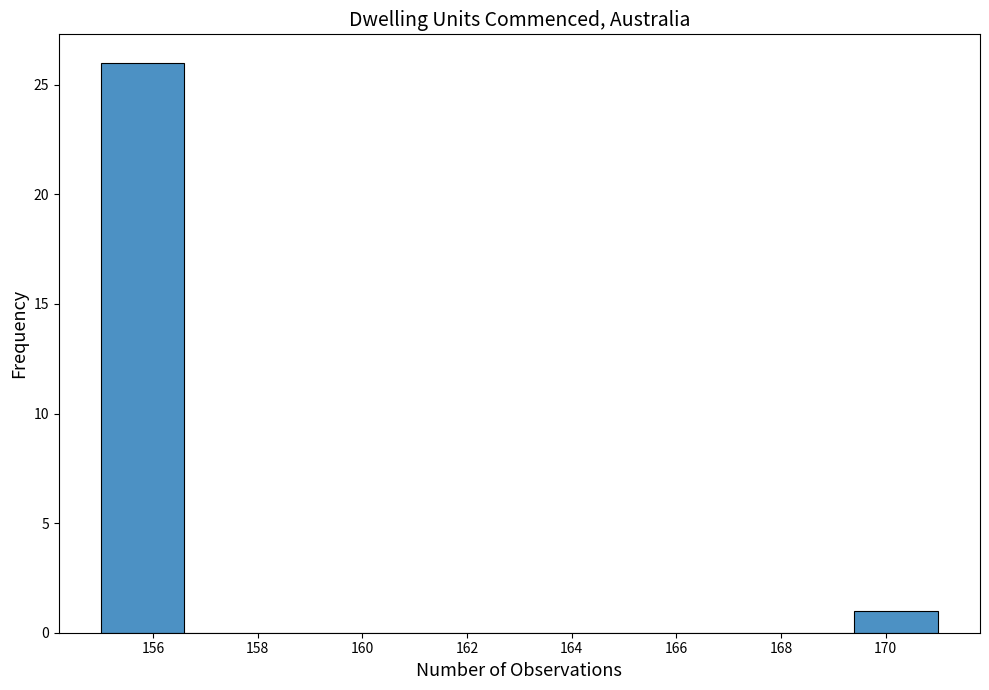

Reading left to right, transcribe this chart: for each bar, give the range it covers on the x-axis and its height. The values are not printed on the chart, so give them approximately, as read against the axis.

155.0 to 156.6: 26
156.6 to 158.2: 0
158.2 to 159.8: 0
159.8 to 161.4: 0
161.4 to 163.0: 0
163.0 to 164.6: 0
164.6 to 166.2: 0
166.2 to 167.8: 0
167.8 to 169.4: 0
169.4 to 171.0: 1